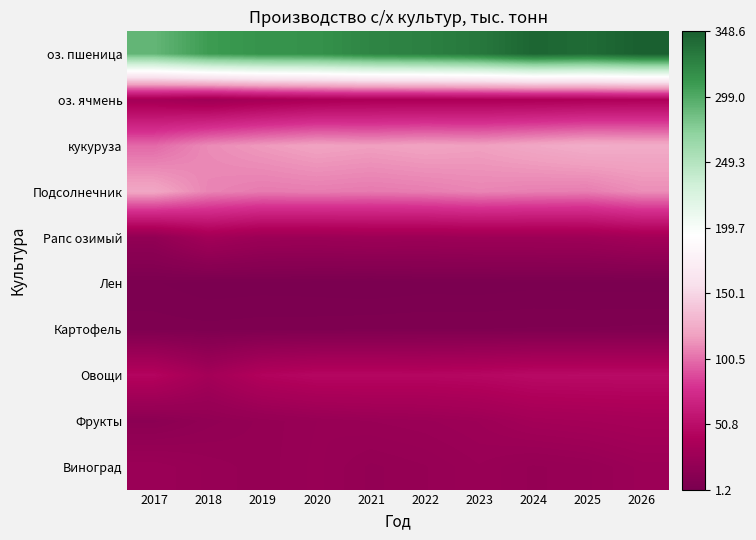

Reading left to right, transcribe all the data shown in this chart.

оз. пшеница: 2017=290.6	2018=308.2	2019=314.1	2020=315.0	2021=323.1	2022=326.3	2023=332.0	2024=344.2	2025=340.4	2026=348.6
оз. ячмень: 2017=32.2	2018=27.8	2019=32.6	2020=36.2	2021=37.6	2022=37.5	2023=37.9	2024=38.0	2025=39.0	2026=40.0
кукуруза: 2017=98.5	2018=110.1	2019=115.2	2020=119.1	2021=117.2	2022=119.3	2023=117.7	2024=121.8	2025=125.5	2026=124.3
Подсолнечник: 2017=121.3	2018=107.8	2019=104.5	2020=105.3	2021=104.2	2022=105.4	2023=107.9	2024=106.2	2025=105.3	2026=110.9
Рапс озимый: 2017=18.5	2018=30.9	2019=26.0	2020=25.6	2021=26.8	2022=26.3	2023=27.1	2024=27.0	2025=27.5	2026=31.0
Лен: 2017=2.8	2018=1.5	2019=1.8	2020=1.6	2021=1.2	2022=1.7	2023=1.6	2024=2.1	2025=1.9	2026=1.8
Картофель: 2017=4.7	2018=4.4	2019=4.7	2020=4.8	2021=5.1	2022=5.3	2023=5.3	2024=5.4	2025=5.4	2026=5.6
Овощи: 2017=44.0	2018=31.6	2019=42.4	2020=45.8	2021=45.7	2022=45.3	2023=46.4	2024=48.7	2025=48.9	2026=48.9
Фрукты: 2017=14.3	2018=18.2	2019=20.6	2020=22.9	2021=24.3	2022=25.3	2023=27.1	2024=31.2	2025=32.4	2026=33.7
Виноград: 2017=25.5	2018=22.5	2019=20.7	2020=23.4	2021=19.8	2022=21.4	2023=24.1	2024=21.2	2025=22.6	2026=26.1